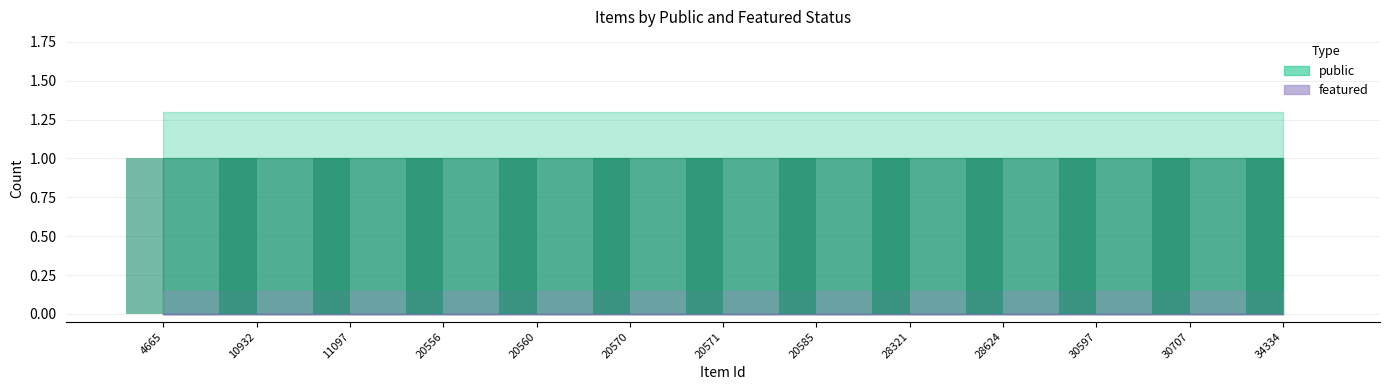

Which category has the lowest value across all series?

4665